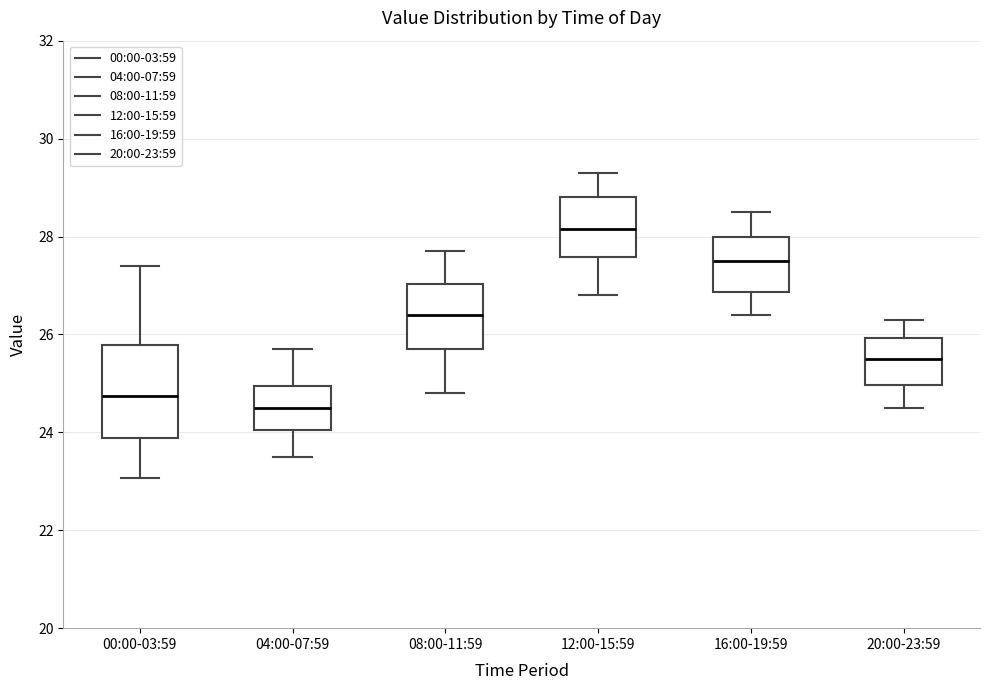

Where does the lower whisker of the box for 20:00-23:59 end on the y-axis? The values are not printed on the chart, so give them approximately, as read against the axis.

24.6